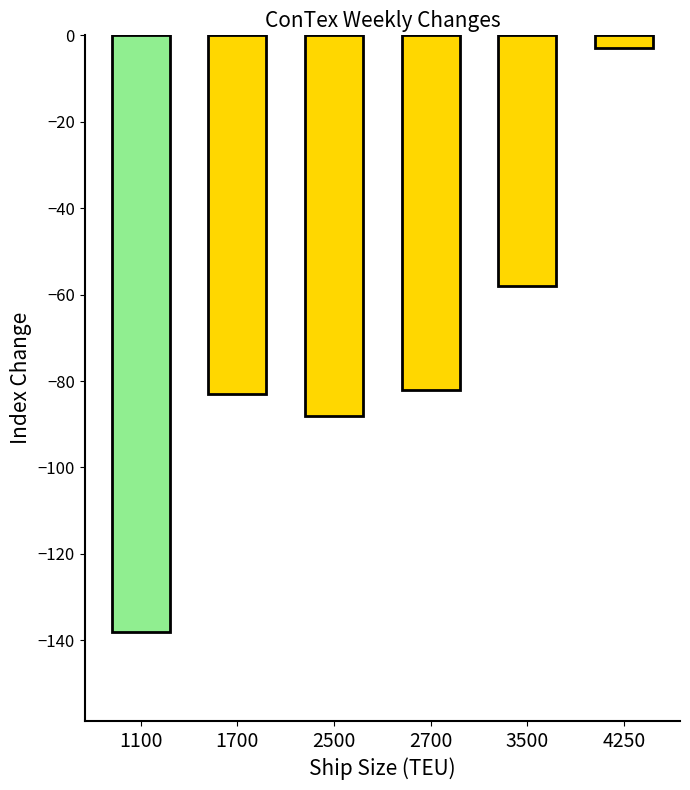

Reading left to right, extract all data points from this chart.

1100=-138	1700=-83	2500=-88	2700=-82	3500=-58	4250=-3